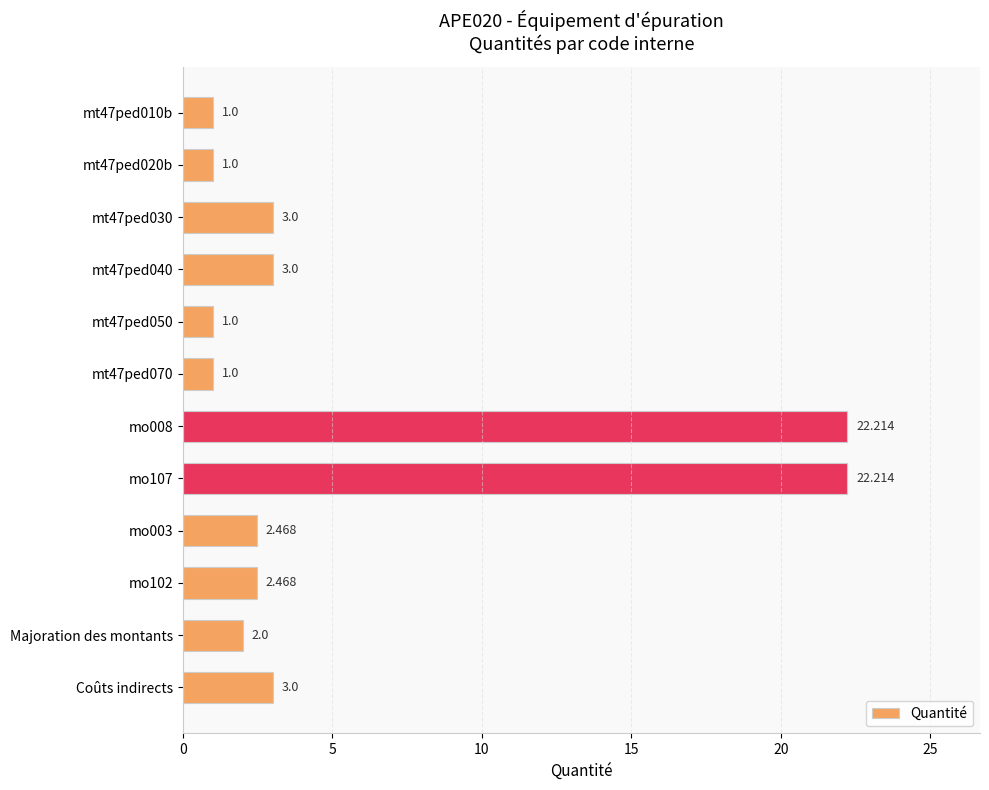

How many distinct data groups are displayed?

1